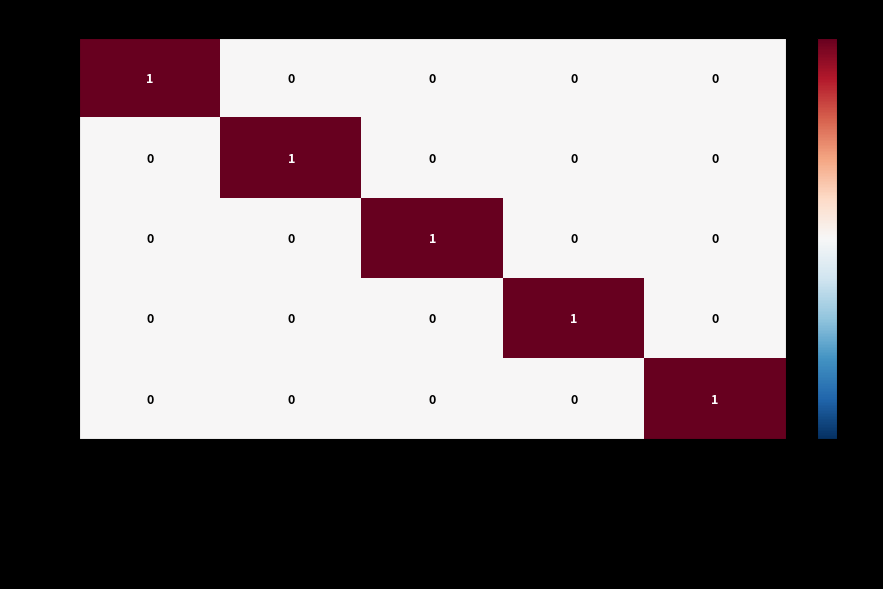

How many 965318 values are between 0 and 1?

5